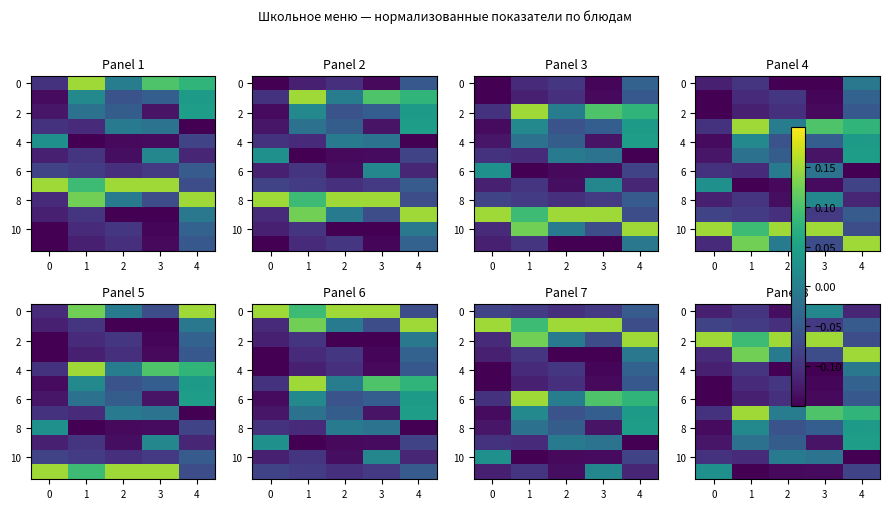

True or false: 2 has a value of 0.2 at 0.

False